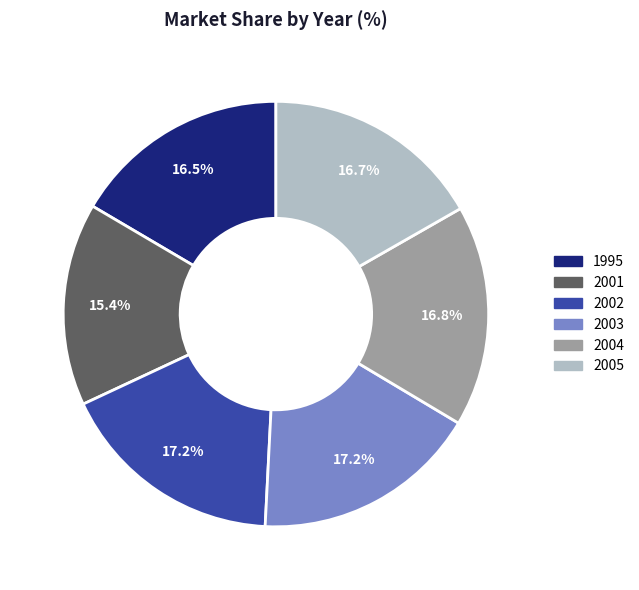

Does 2001 represent more than half of the total?

No